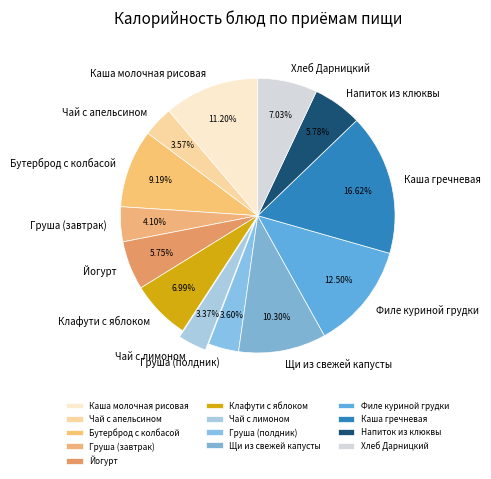

Is Чай с апельсином the majority of the pie?

No